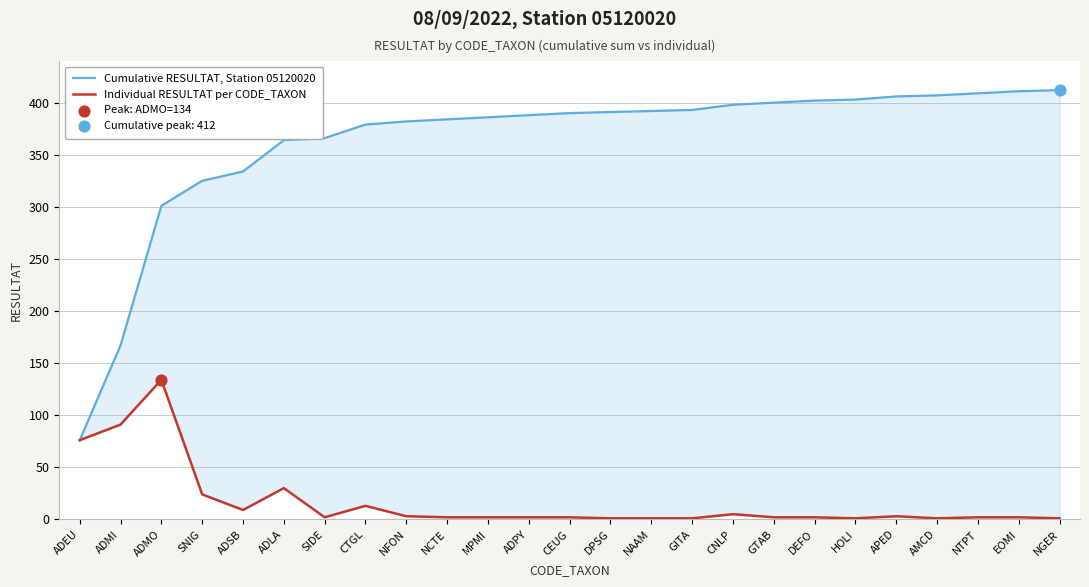

Which series has the largest total across all categories?

Cumulative RESULTAT, Station 05120020